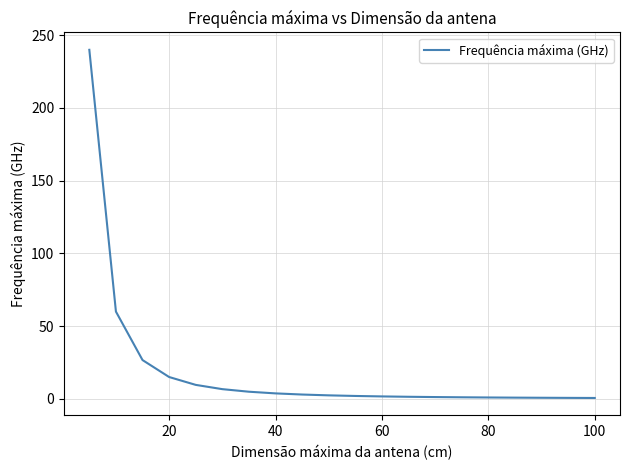

What is the greatest value displayed?

240.0